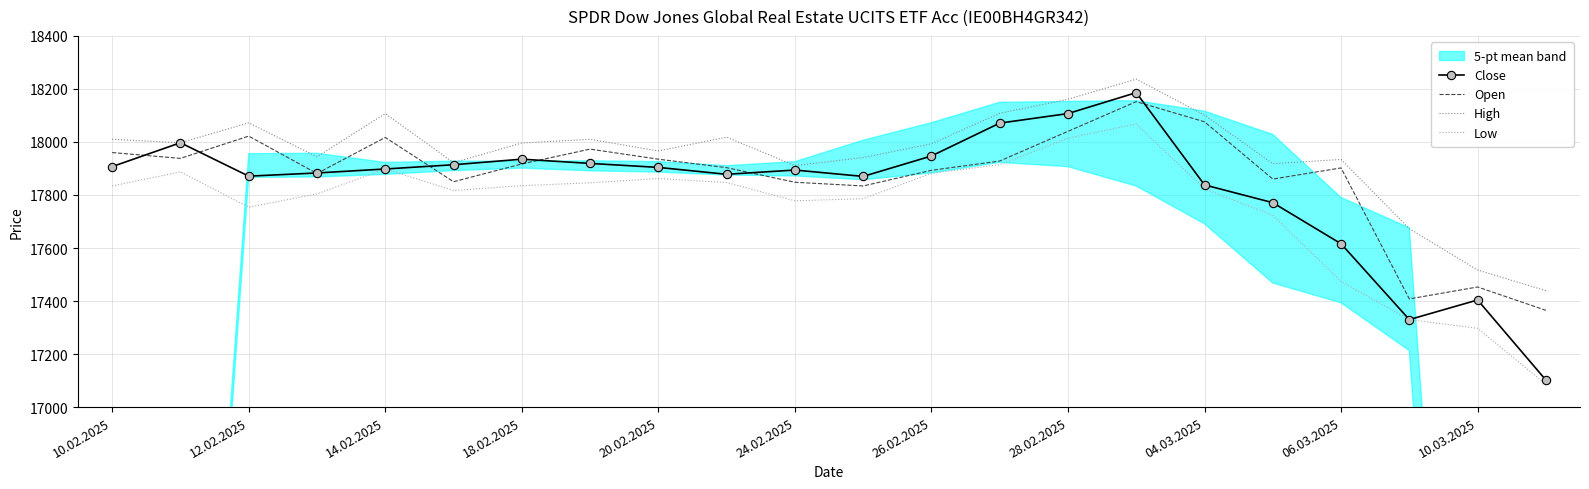

What is the value of the High point at the 7th from the left?

17996